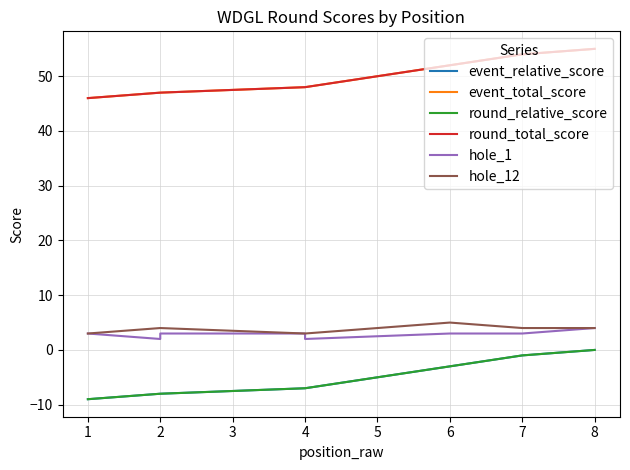

Reading left to right, list all the values displayed in this chart.

event_relative_score: -9	-8	-8	-7	-7	-3	-1	0
event_total_score: 46	47	47	48	48	52	54	55
round_relative_score: -9	-8	-8	-7	-7	-3	-1	0
round_total_score: 46	47	47	48	48	52	54	55
hole_1: 3	2	3	3	2	3	3	4
hole_12: 3	4	4	3	3	5	4	4